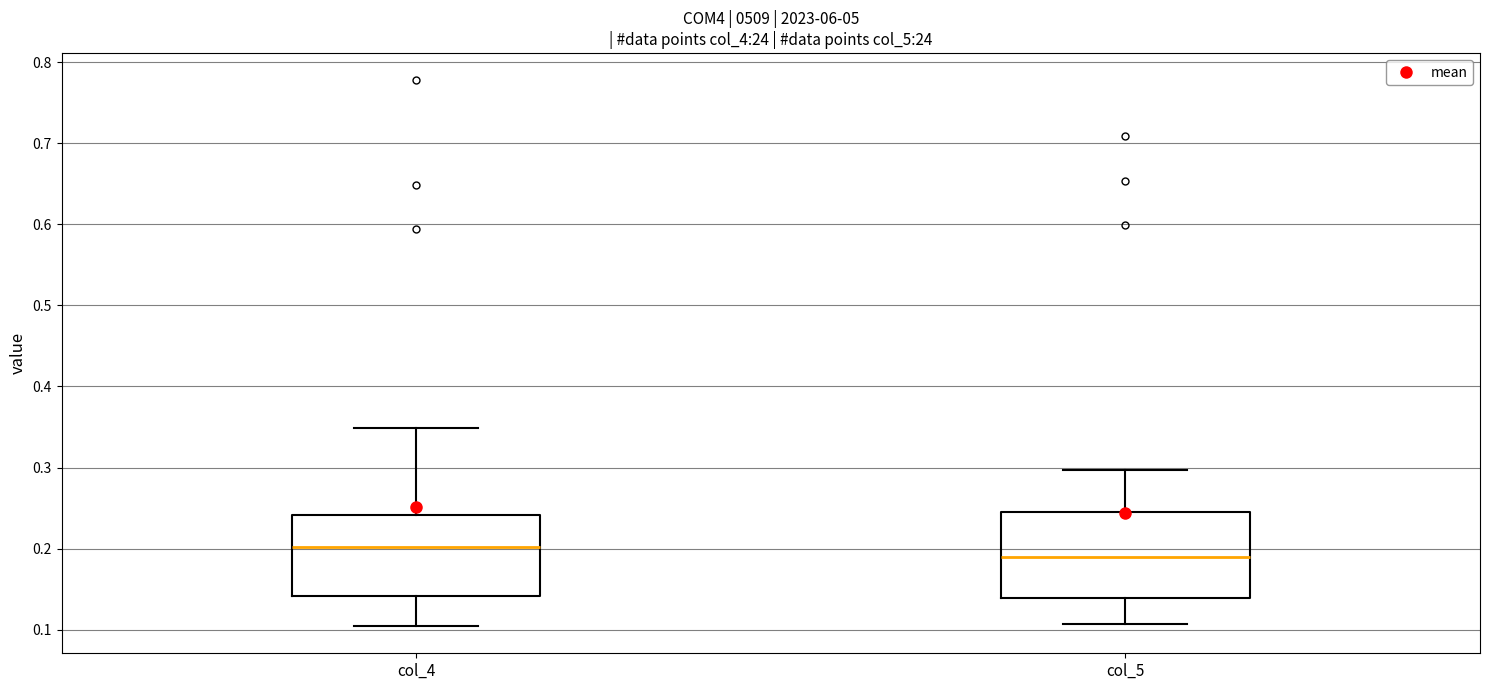

Reading left to right, read every box against the y-axis: the position of its median line, the range the box covers, and the ends of its whiskers. The values are not printed on the chart, so give them approximately, as read against the axis.

col_4: median 0.20, box 0.14 to 0.24, whiskers 0.10 to 0.35
col_5: median 0.19, box 0.14 to 0.25, whiskers 0.11 to 0.30